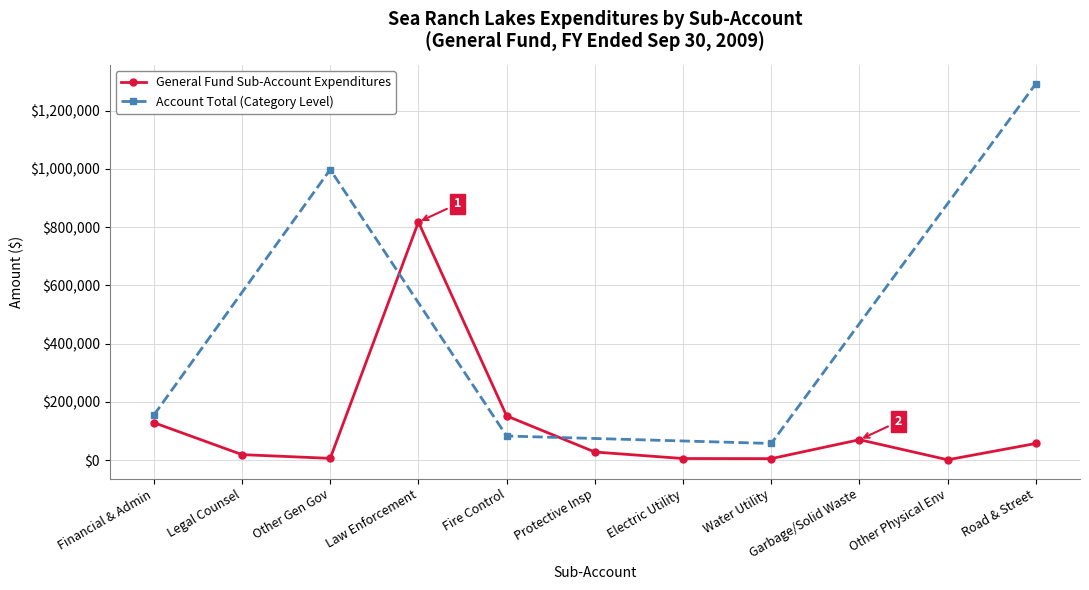

True or false: the data has more than 0 interior local peaks.

True